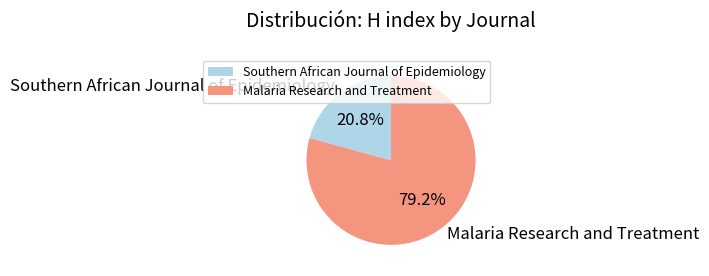

How many slices are in this pie chart?

2